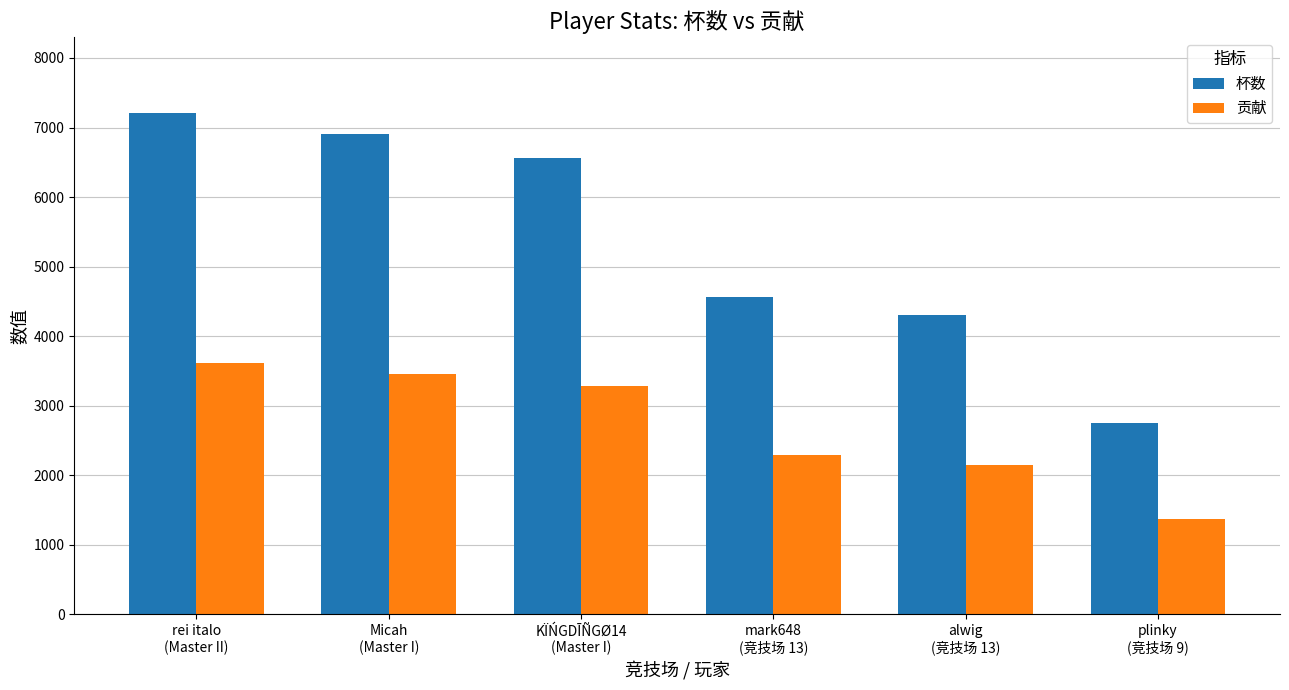

How many bars are there in each group?

2